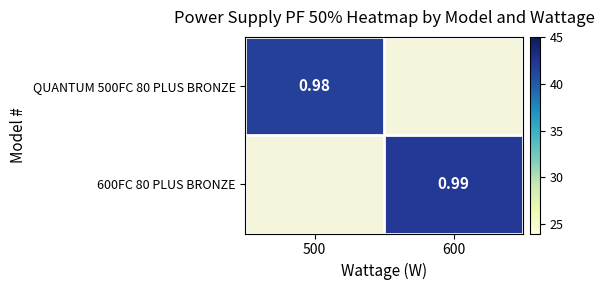

Is the value of QUANTUM 500FC 80 PLUS BRONZE at 600 greater than the value of 600FC 80 PLUS BRONZE at 600?

No